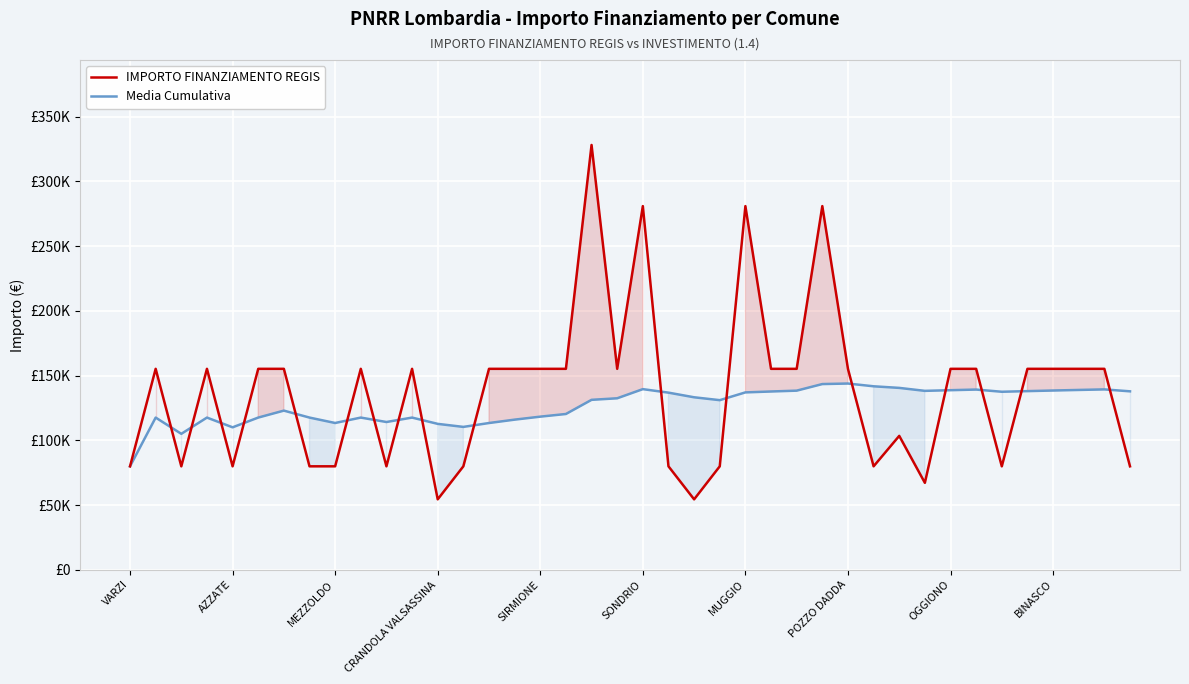

List the series in order of their overall mean, highest first.

IMPORTO FINANZIAMENTO REGIS, Media Cumulativa